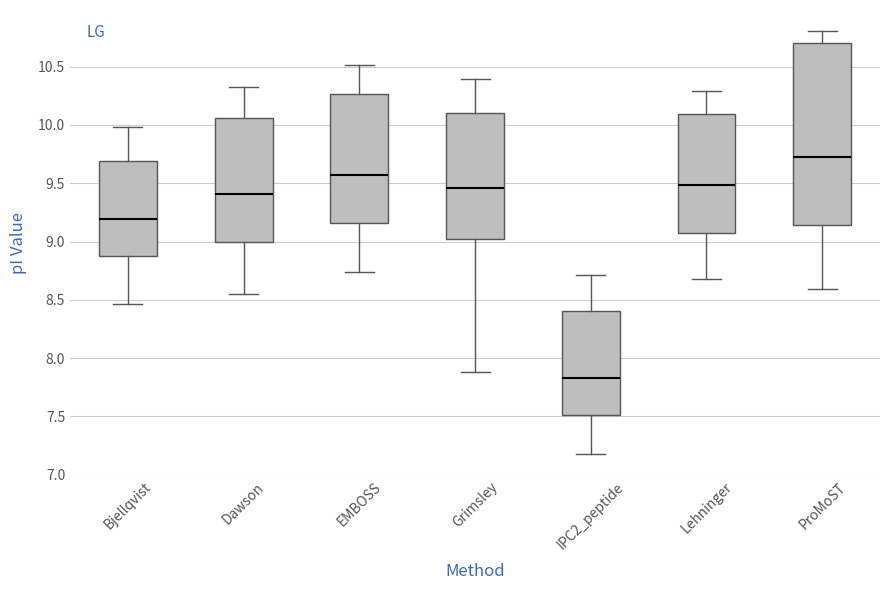

Reading left to right, transcribe this box plot: for each box, give where its median line is, the range the box spans, and where its two whiskers end, as read against the y-axis. The values are not printed on the chart, so give them approximately, as read against the axis.

Bjellqvist: median 9.20, box 8.90 to 9.70, whiskers 8.45 to 10.00
Dawson: median 9.40, box 9.00 to 10.05, whiskers 8.55 to 10.30
EMBOSS: median 9.55, box 9.15 to 10.25, whiskers 8.75 to 10.50
Grimsley: median 9.45, box 9.00 to 10.10, whiskers 7.90 to 10.40
IPC2_peptide: median 7.85, box 7.50 to 8.40, whiskers 7.20 to 8.70
Lehninger: median 9.50, box 9.05 to 10.10, whiskers 8.70 to 10.30
ProMoST: median 9.70, box 9.15 to 10.70, whiskers 8.60 to 10.80